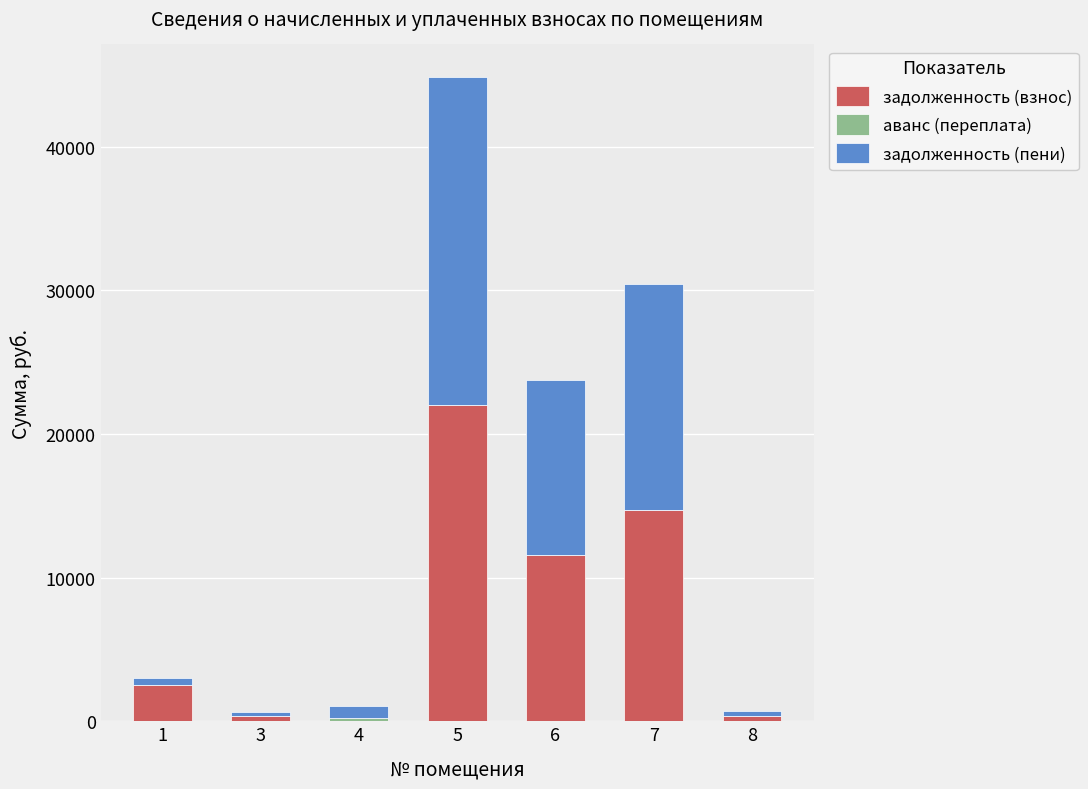

What is the total value across all series at 6?

23777.3